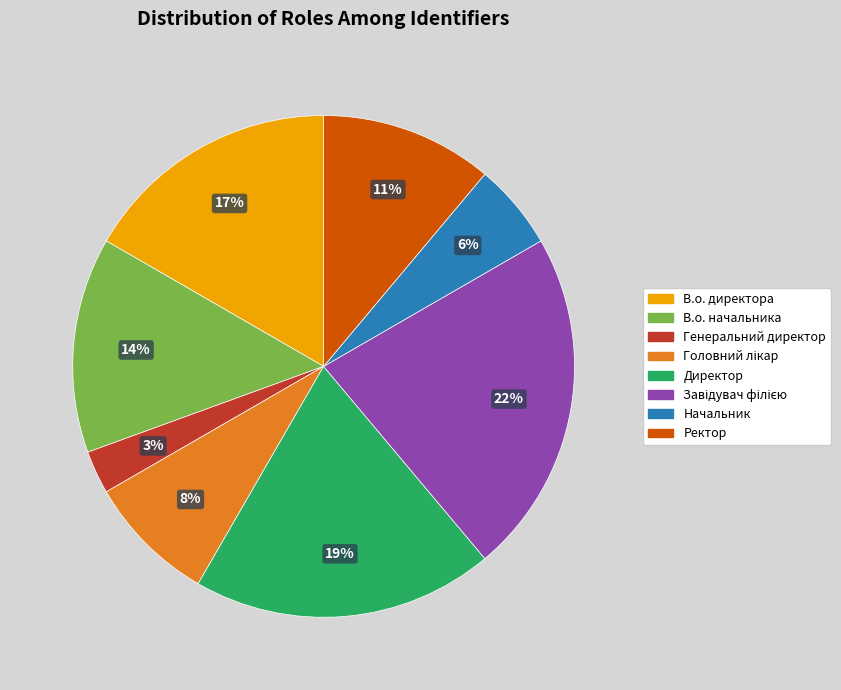

Between Начальник and Директор, which is larger?

Директор